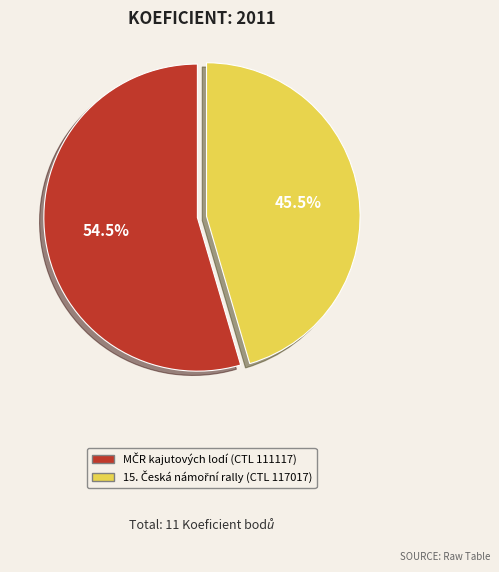

Is there any slice that represents more than half of the pie?

Yes